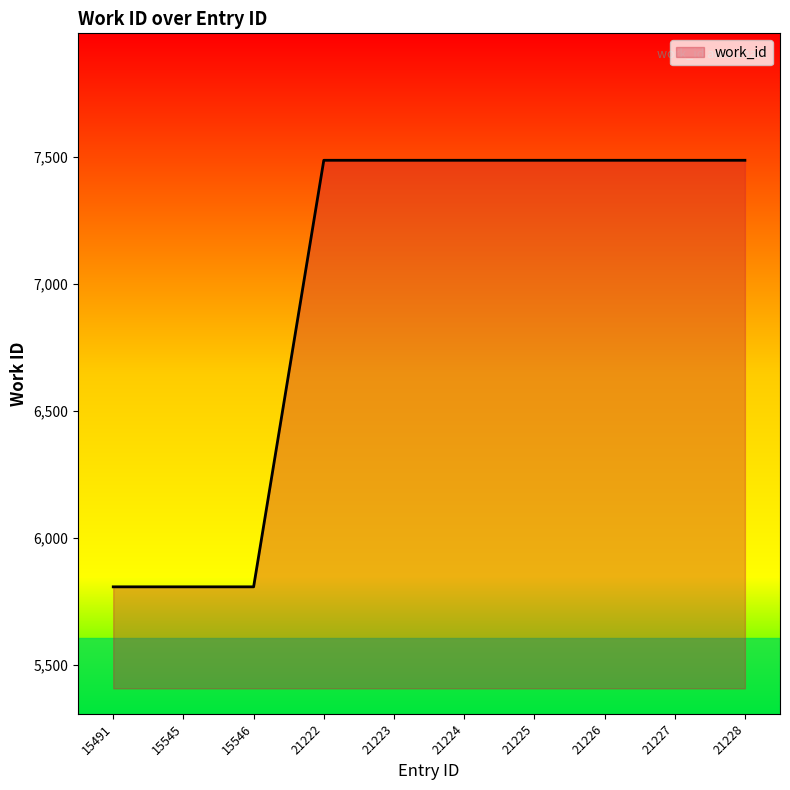

What is the minimum value shown in the chart?

5807